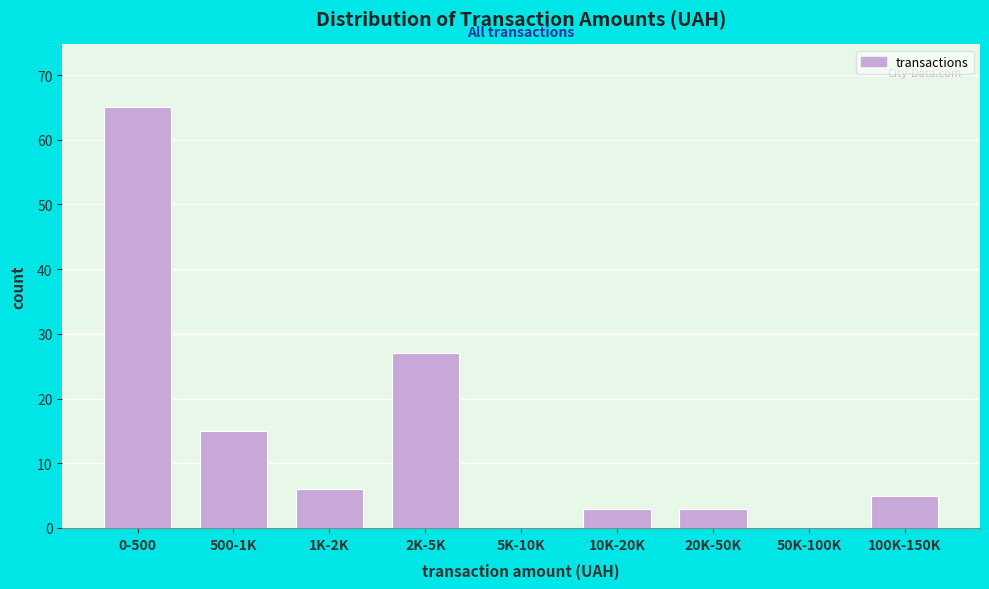

Reading left to right, extract all data points from this chart.

0-500=65	500-1K=15	1K-2K=6	2K-5K=27	5K-10K=0	10K-20K=3	20K-50K=3	50K-100K=0	100K-150K=5